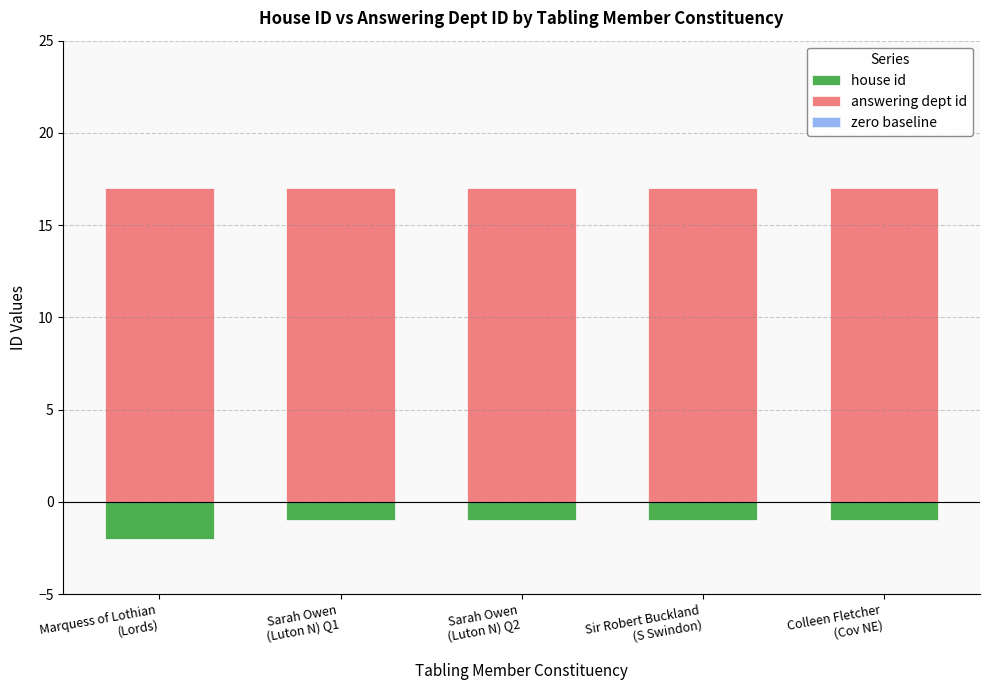

What are all the series names shown in the legend?

house id, answering dept id, zero baseline